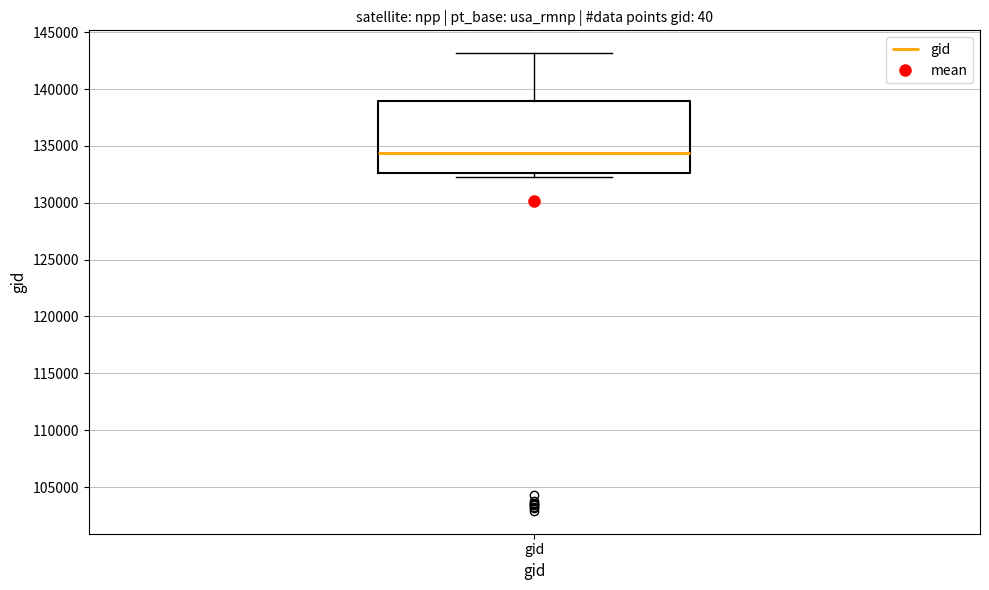

Transcribe this box plot: give where the median line is, the range the box spans, and where the two whiskers end, as read against the y-axis. The values are not printed on the chart, so give them approximately, as read against the axis.

median 134500, box 132500 to 139000, whiskers 132500 (just below the box's lower edge) to 143000